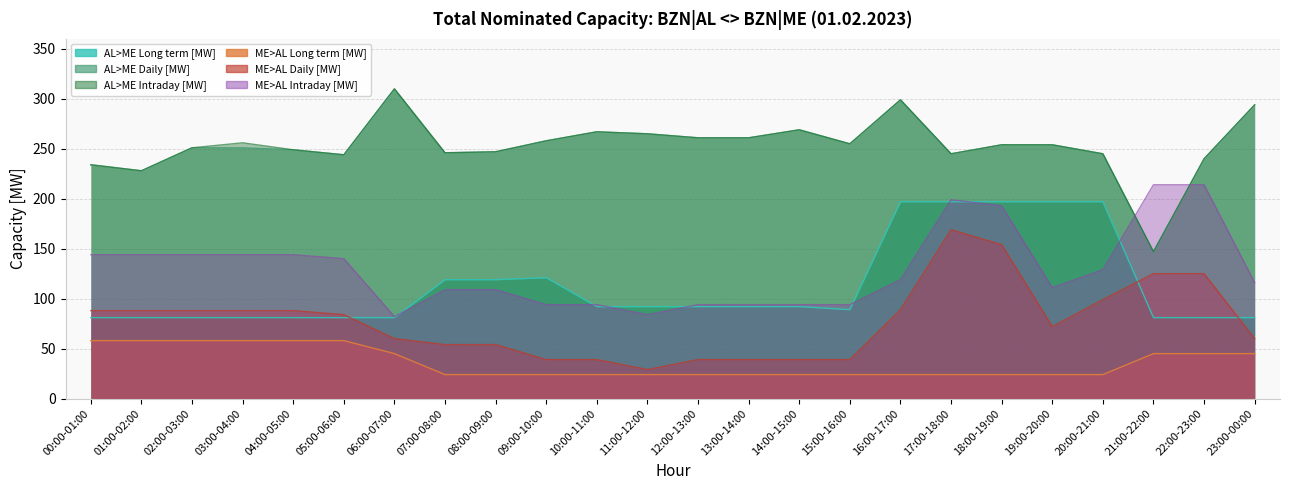

What is the sum of all AL>ME Long term [MW] values?

2703